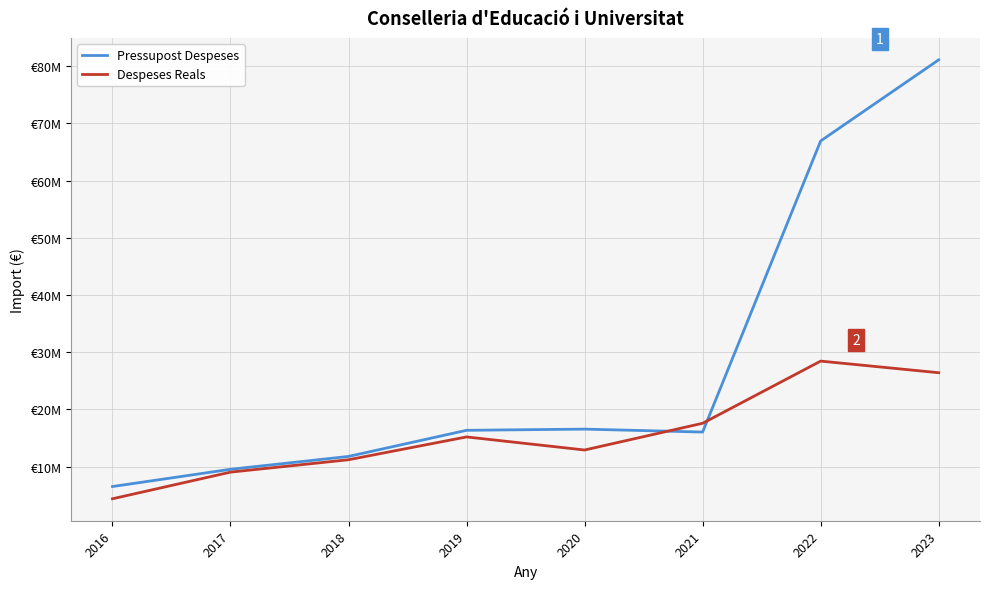

Where do Pressupost Despeses and Despeses Reals first cross each other?

2020 and 2021